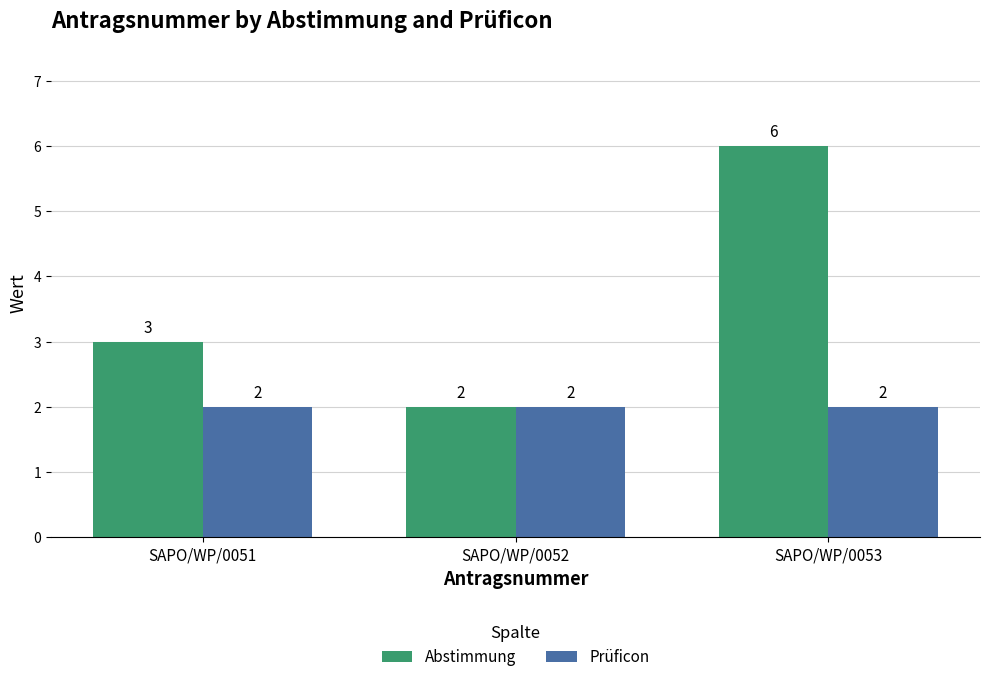

What is the value of the Abstimmung bar at the 2nd from the left?

2